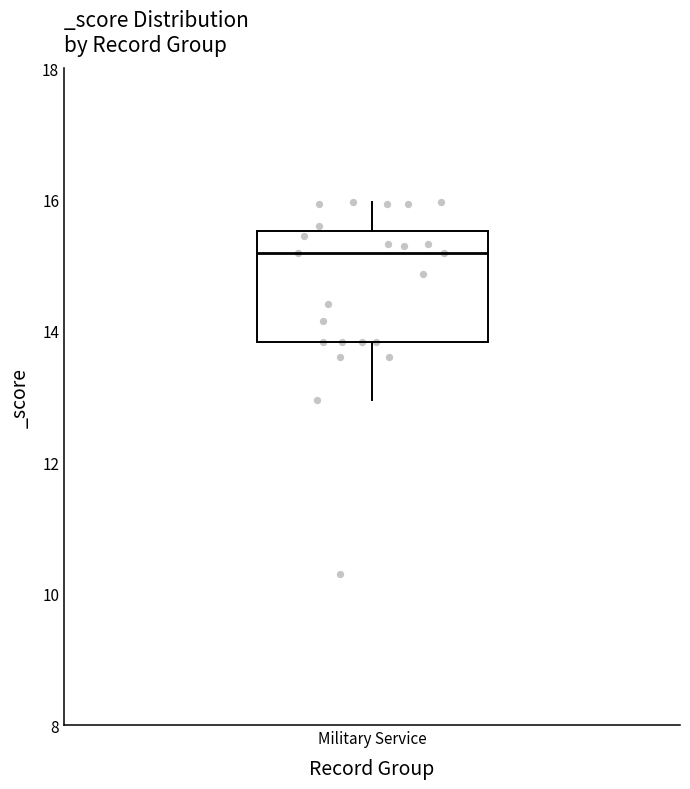

Read this box plot against the y-axis: the position of the median line, the range covered by the box, and the ends of both whiskers. The values are not printed on the chart, so give them approximately, as read against the axis.

median 15.2, box 13.8 to 15.6, whiskers 13.0 to 16.0